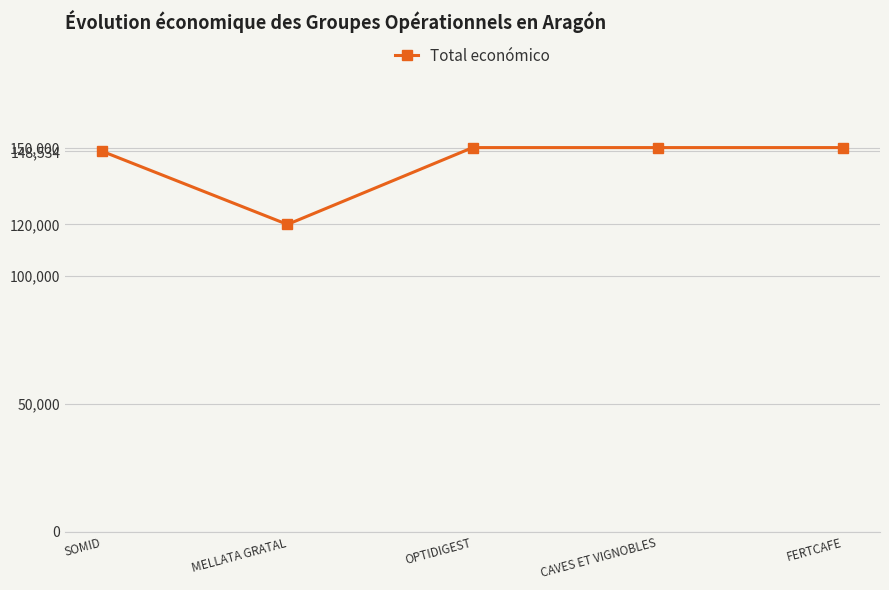

Reading left to right, extract all data points from this chart.

SOMID=148534	MELLATA GRATAL=120000	OPTIDIGEST=150000	CAVES ET VIGNOBLES=150000	FERTCAFE=150000